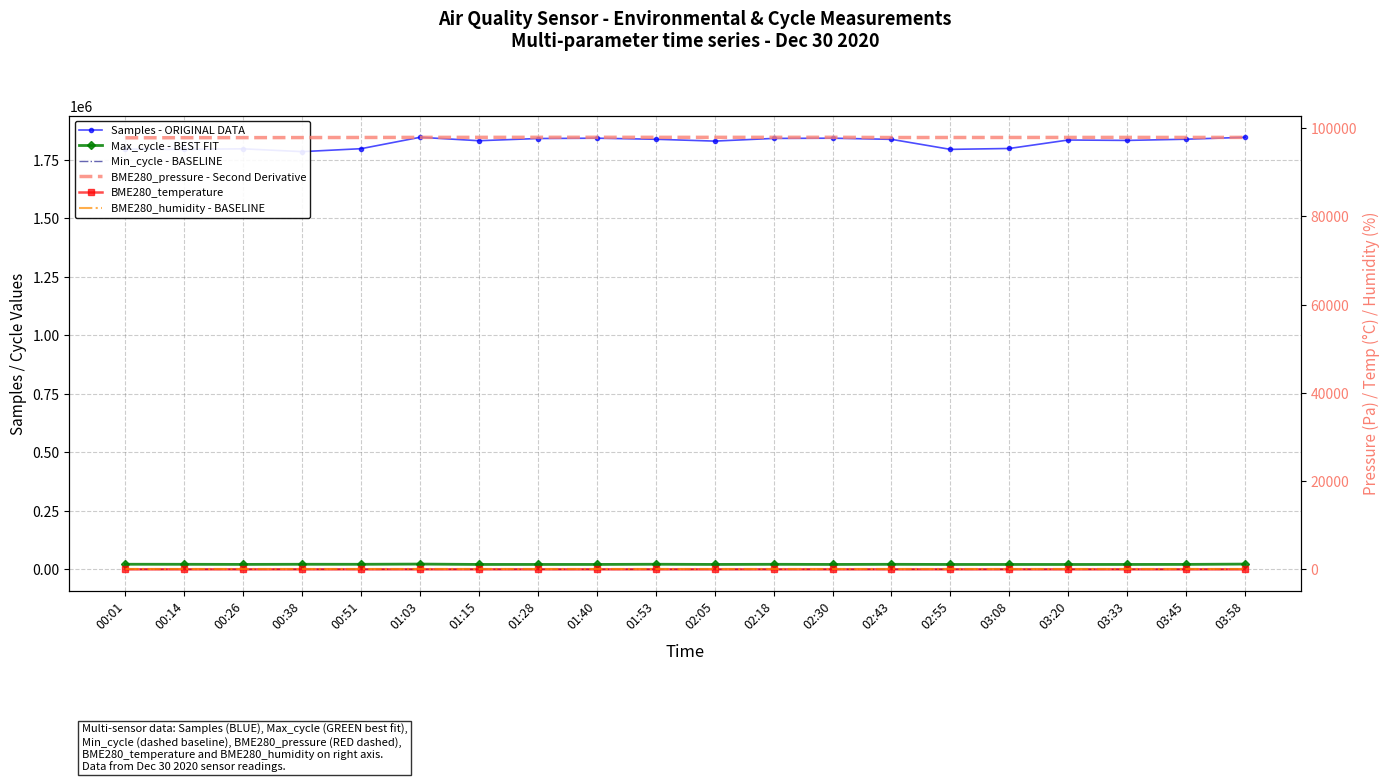

List the labels in order of BME280_pressure - Second Derivative value, smallest first.

00:01, 00:14, 00:26, 00:38, 02:43, 02:55, 00:51, 03:08, 03:45, 03:20, 03:33, 01:03, 03:58, 01:15, 02:05, 01:53, 02:18, 01:28, 01:40, 02:30